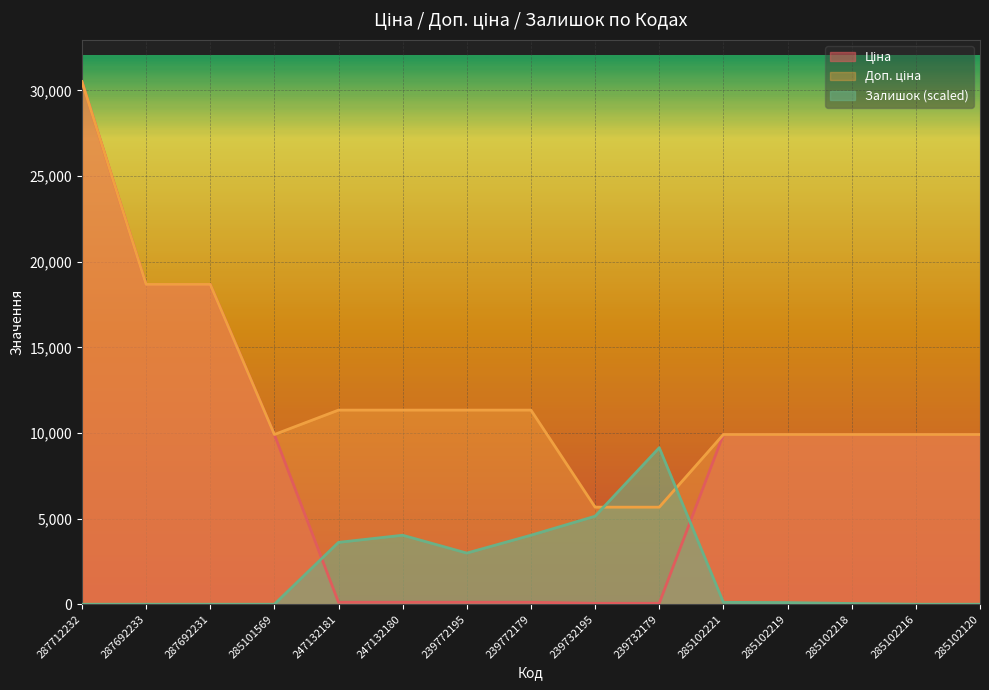

In Залишок, how many points are higher than both neighbors (excluding endpoints)?

2